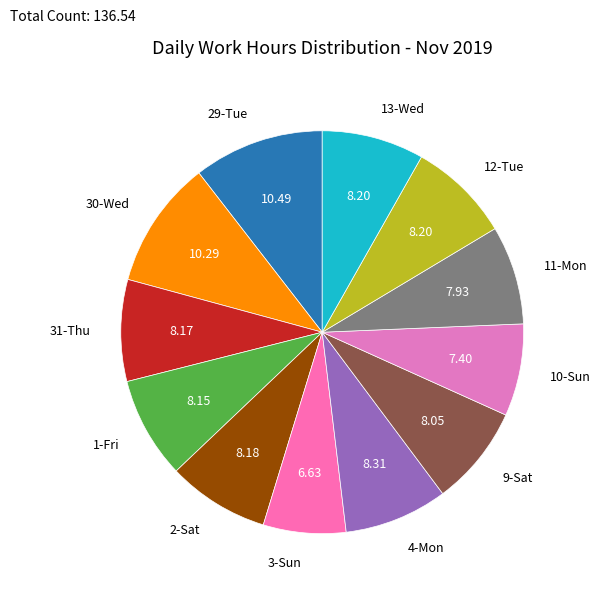

Which has a higher value, 3-Sun or 2-Sat?

2-Sat